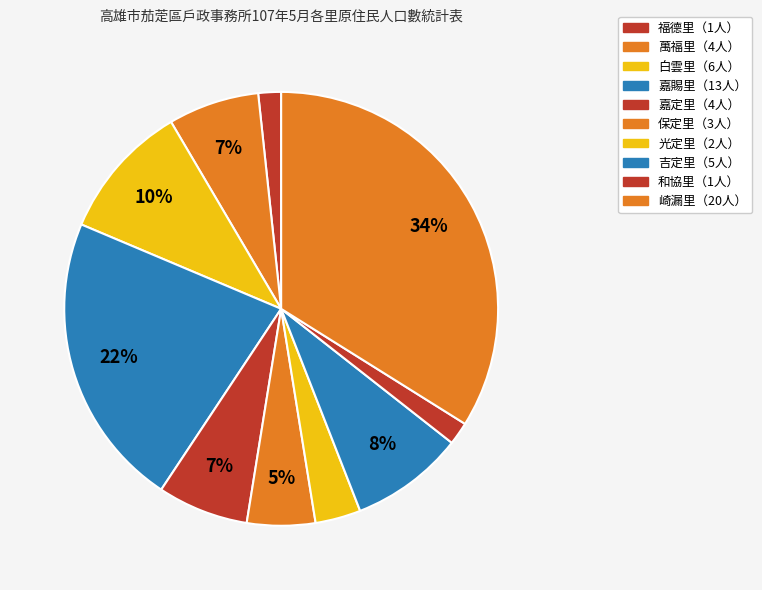

How many slices are in this pie chart?

10